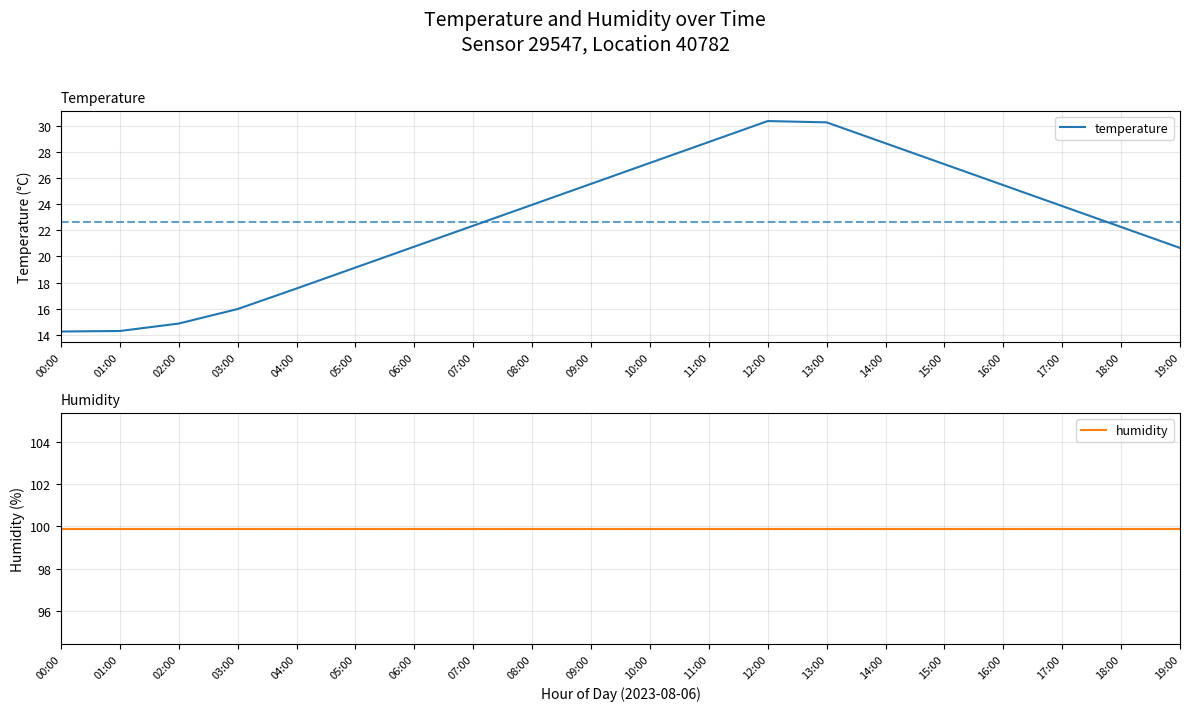

What is the label of the 6th point from the left?

05:00